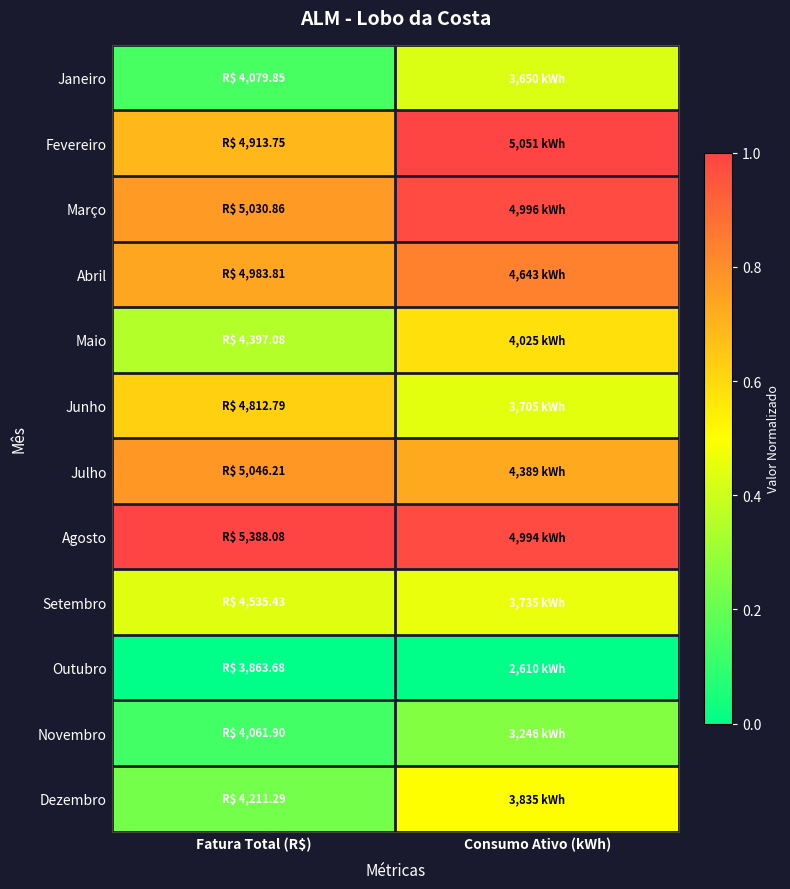

Which series has the largest total across all categories?

Agosto